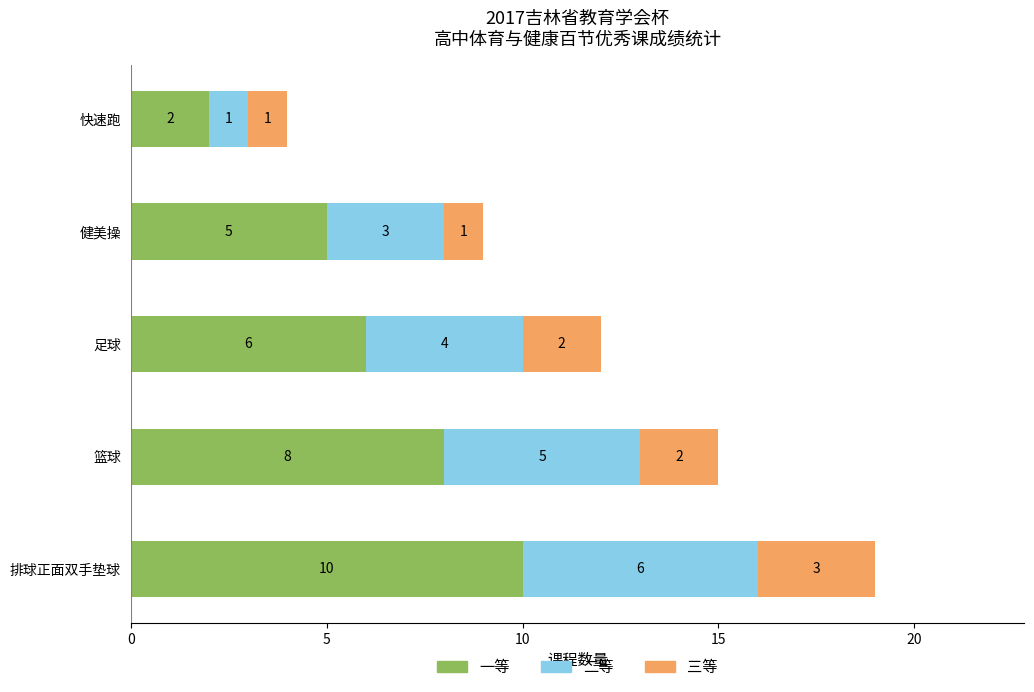

Which category has the lowest value in the 一等 series?

快速跑